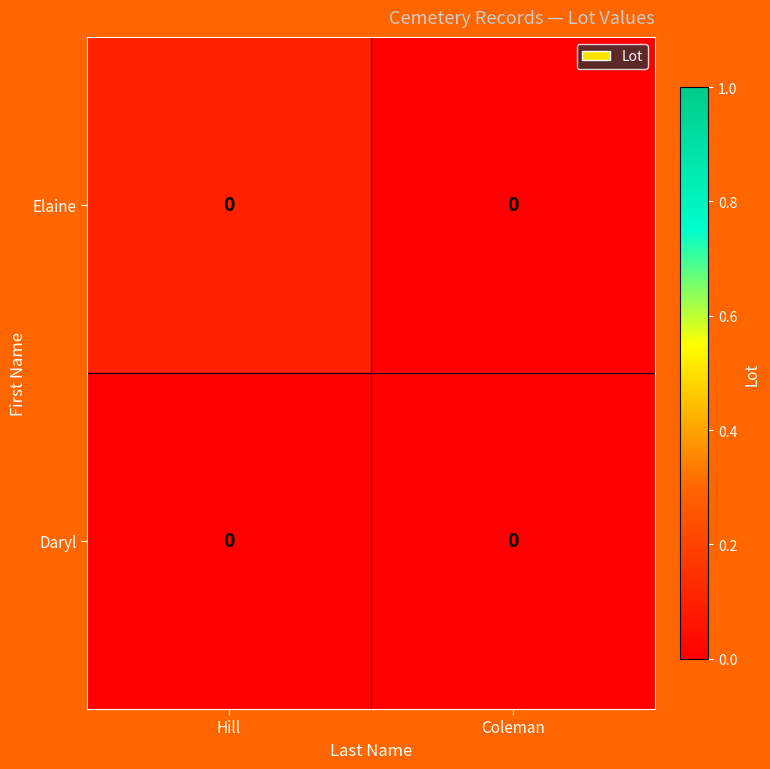

Which has a higher value, Coleman or Hill?

Hill